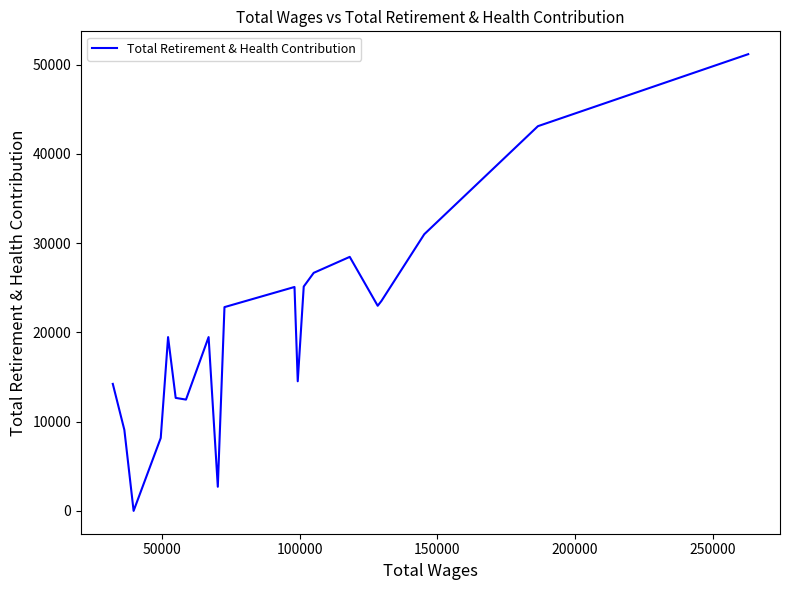

What is the maximum value shown in the chart?

51175